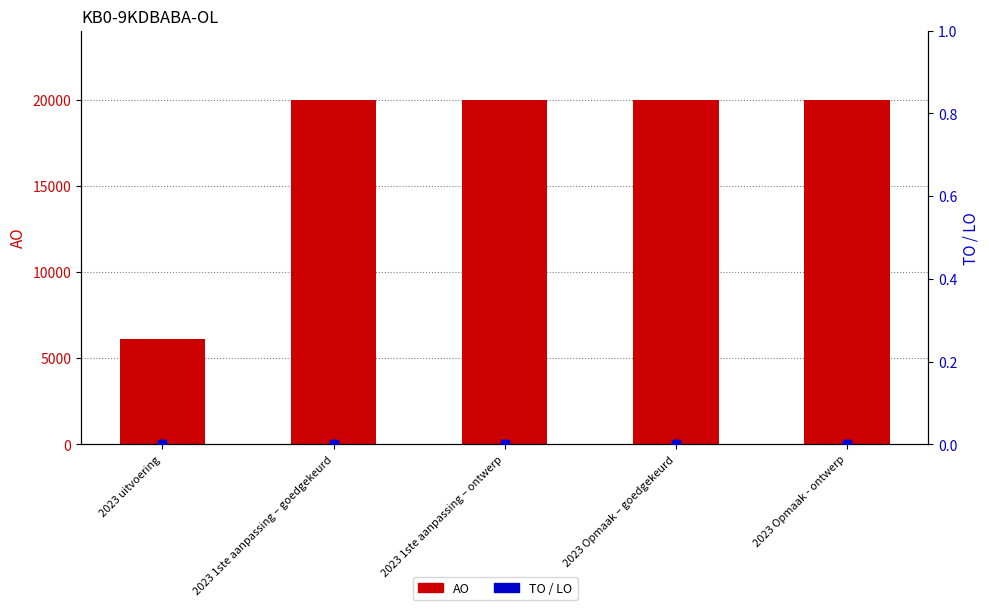

Which series reaches the maximum Y coordinate?

AO